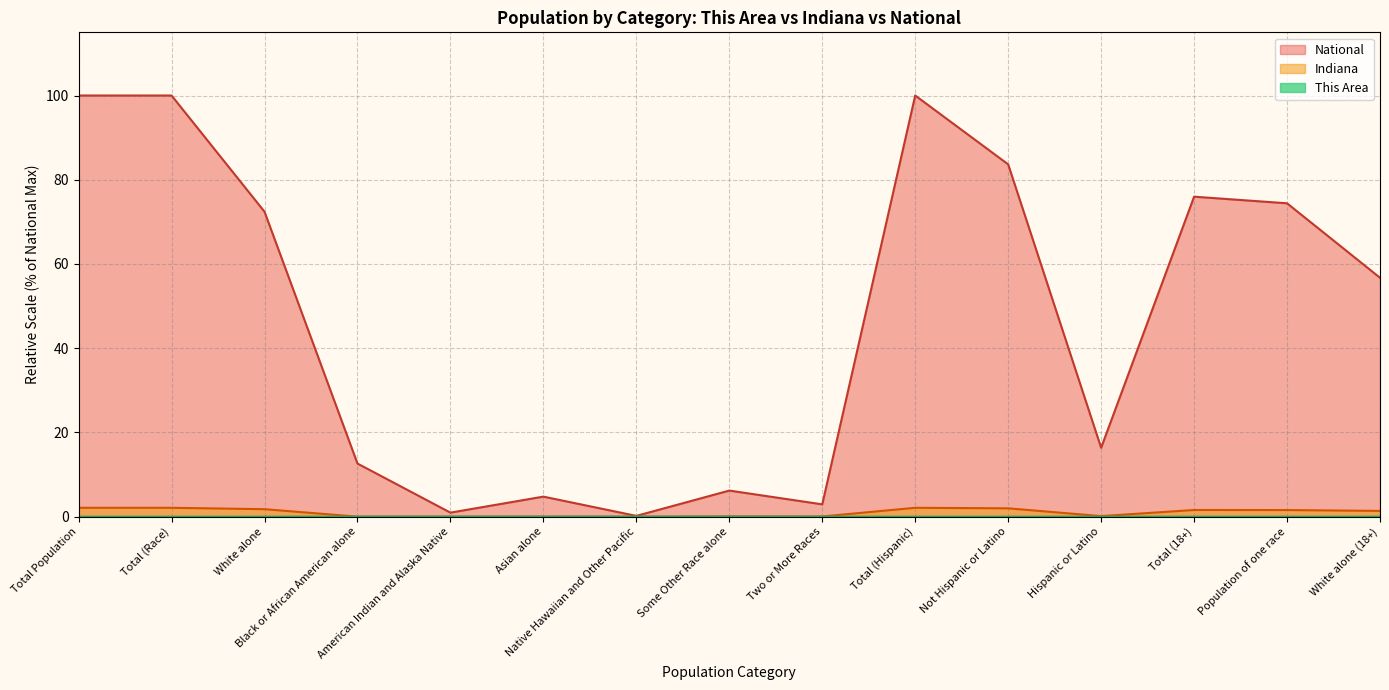

What is the label of the 8th point from the left?

Some Other Race alone